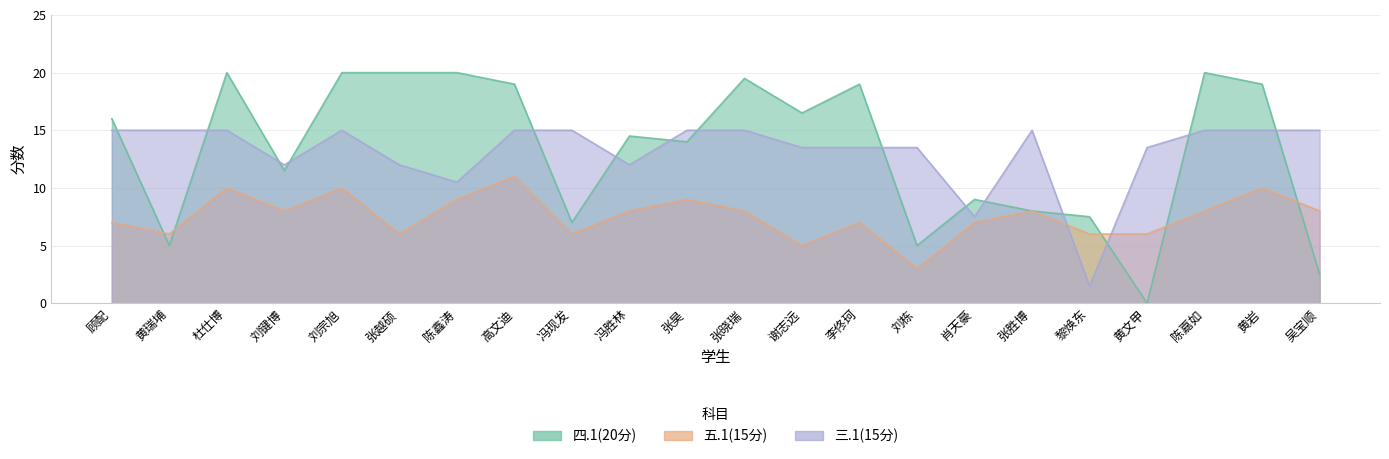

At 张晓瑞, list the series in order from largest to smallest.

四.1(20分), 三.1(15分), 五.1(15分)